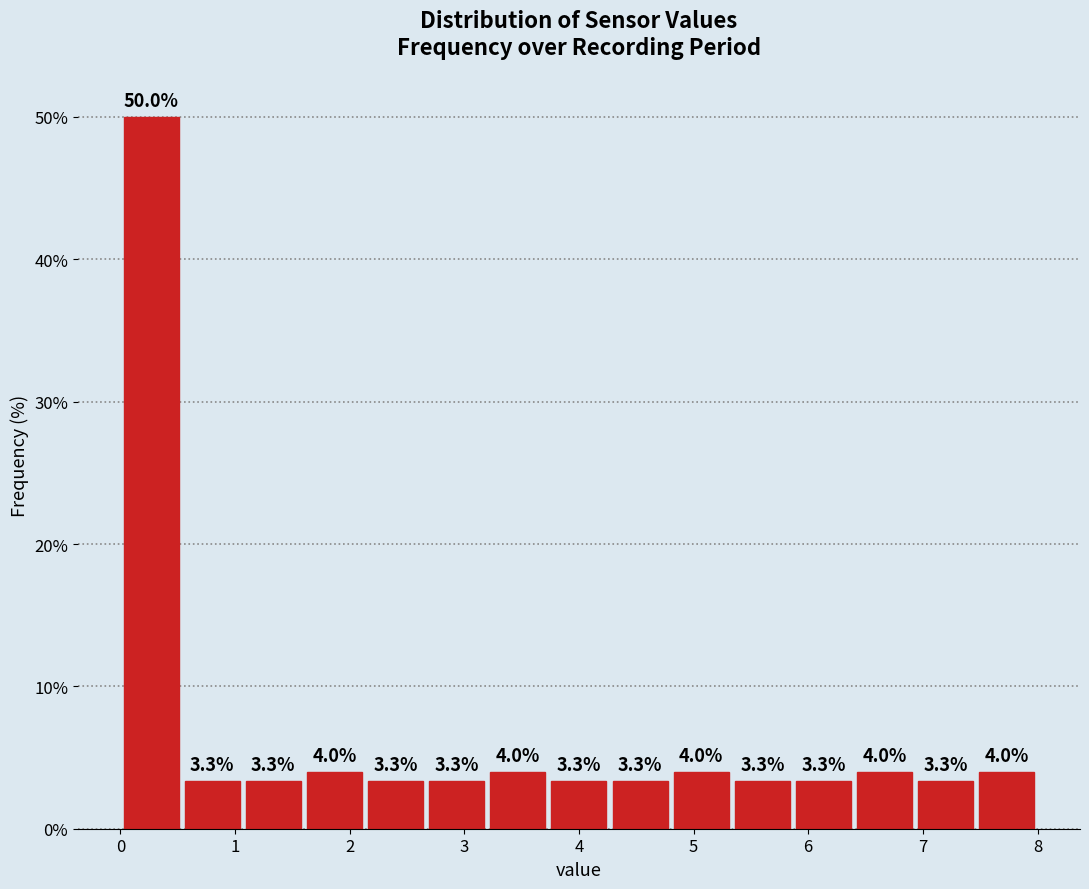

Reading left to right, list every bar in this chart as the range it spans on the x-axis followed by its height. The bar edges are not printed on the chart, so give them approximately, as read against the axis.

0.0 to 0.5: 50.0
0.5 to 1.1: 3.3
1.1 to 1.6: 3.3
1.6 to 2.1: 4.0
2.1 to 2.7: 3.3
2.7 to 3.2: 3.3
3.2 to 3.7: 4.0
3.7 to 4.3: 3.3
4.3 to 4.8: 3.3
4.8 to 5.3: 4.0
5.3 to 5.9: 3.3
5.9 to 6.4: 3.3
6.4 to 6.9: 4.0
6.9 to 7.5: 3.3
7.5 to 8.0: 4.0